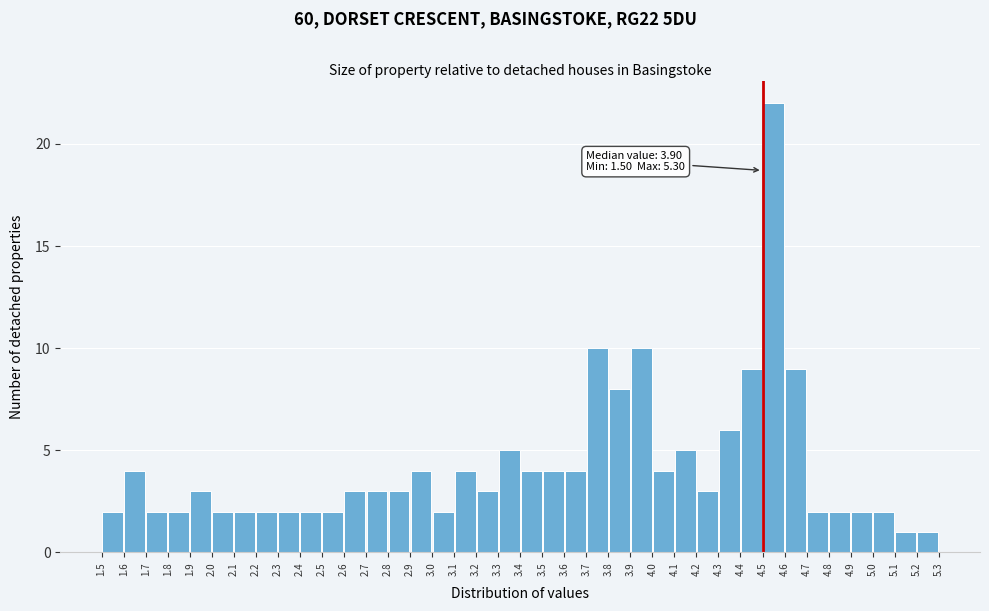

Over which range of the x-axis is the bar tallest?

4.5 to 4.6